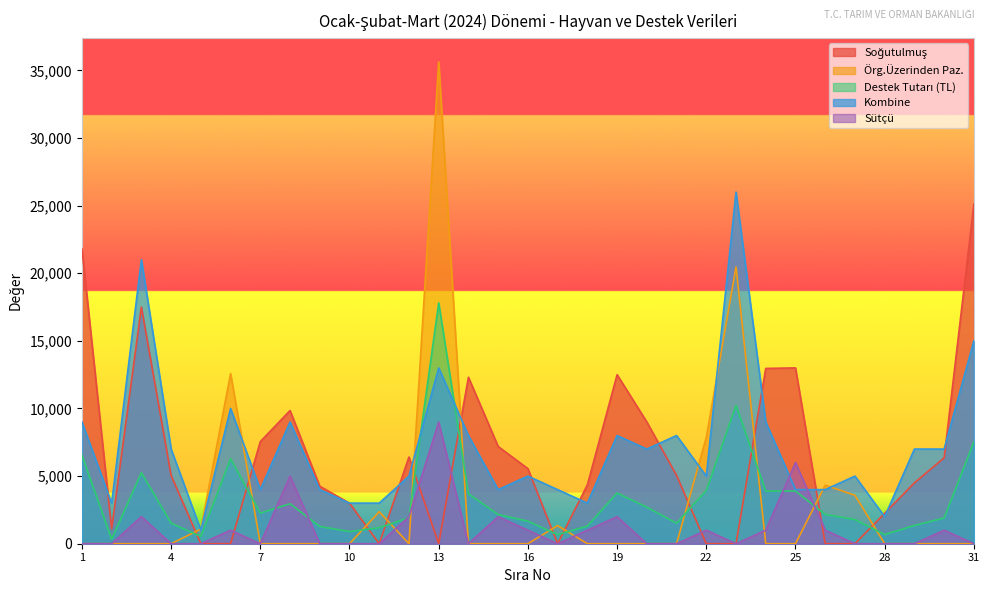

How many values in Soğutulmuş are above zero?

22